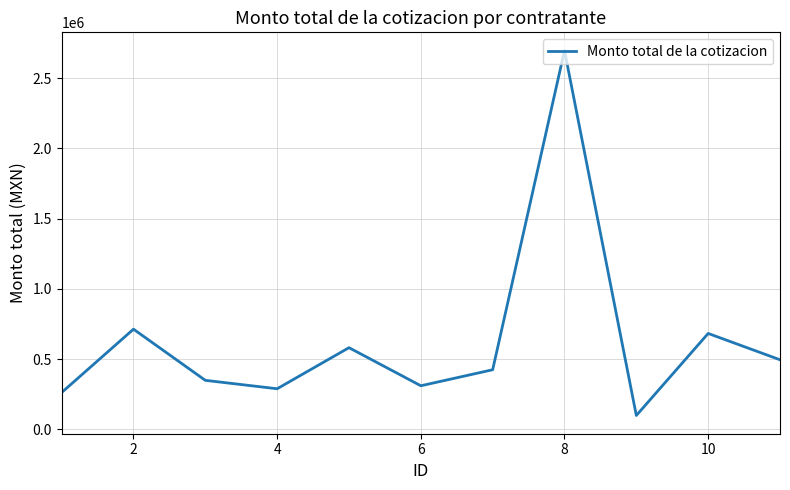

What is the maximum value shown in the chart?

2697328.9